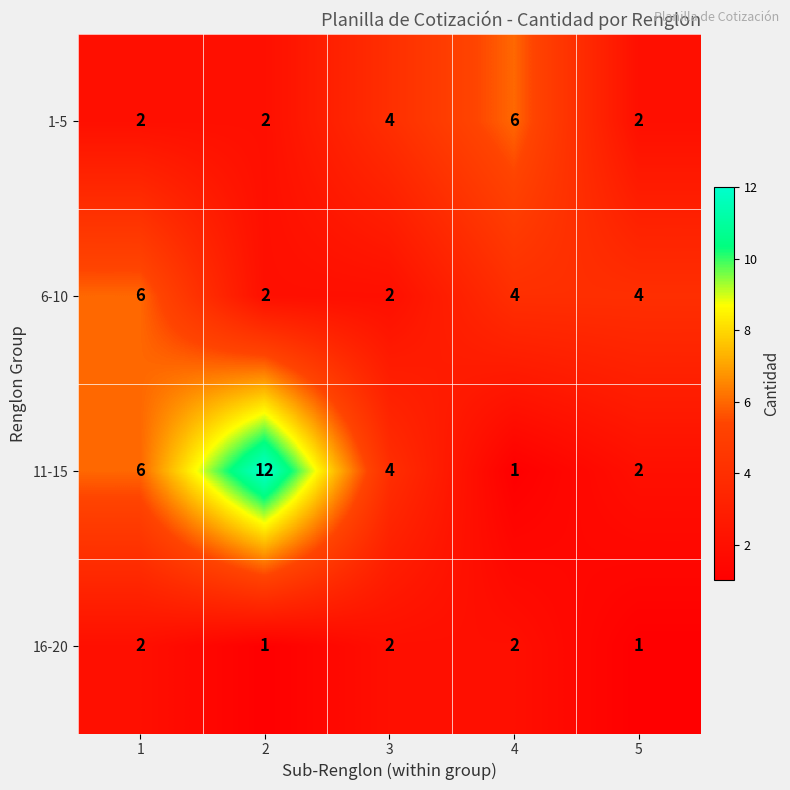

Count the 1-5 values in the range 2 to 4.

4